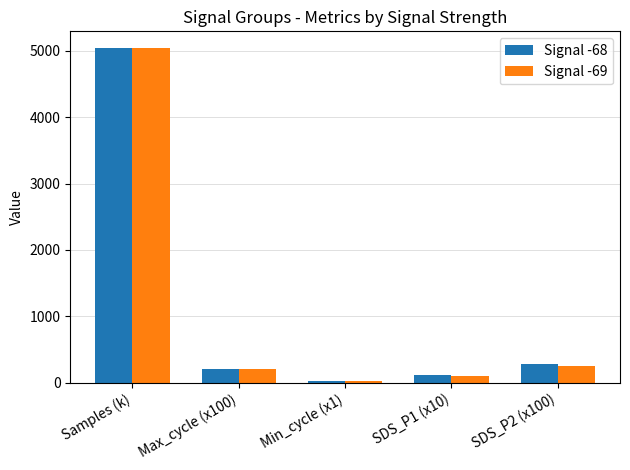

The Signal -68 series shows 115 at SDS_P1 (x10). True or false?

True